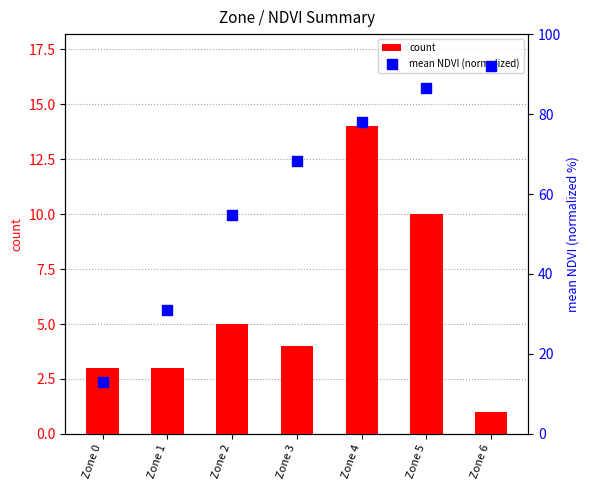

Which series reaches the minimum Y coordinate?

count